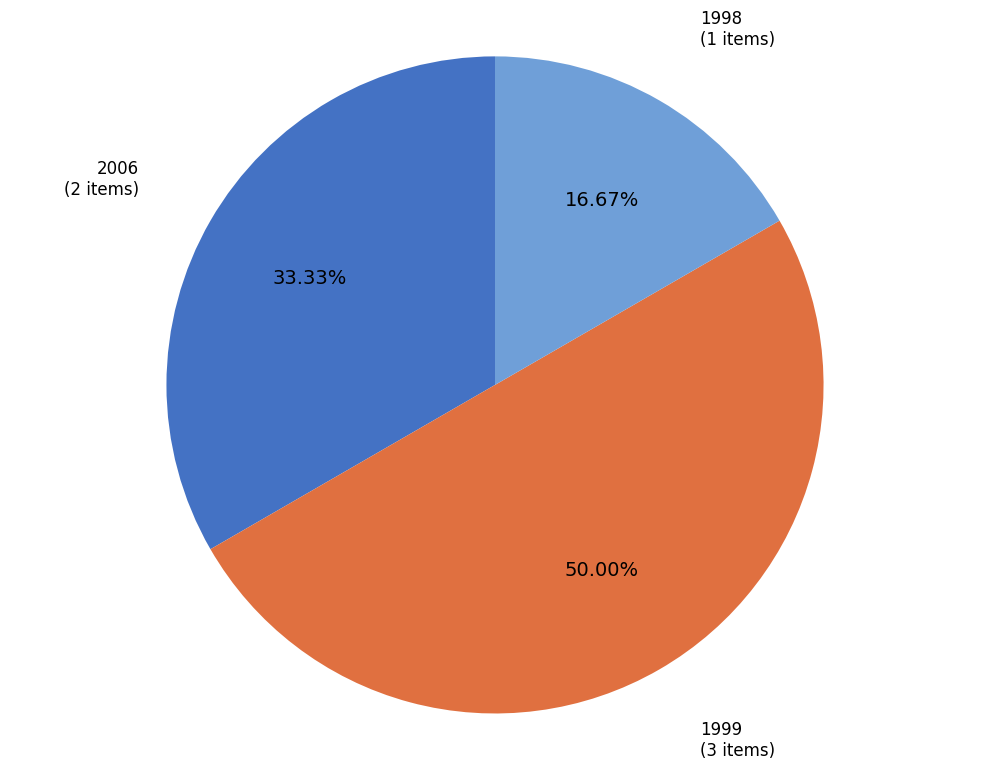

Count the number of slices in the pie.

3